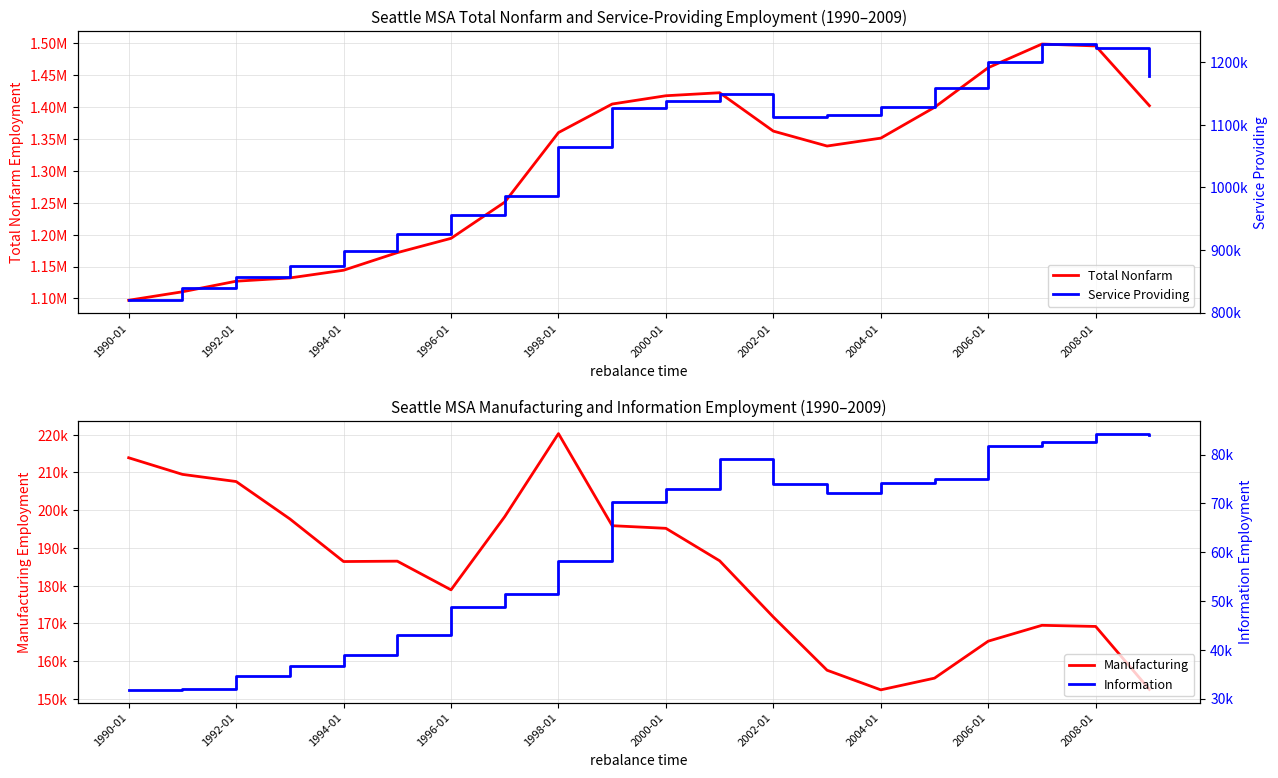

The Manufacturing series shows 376030 at 1990-01. True or false?

False